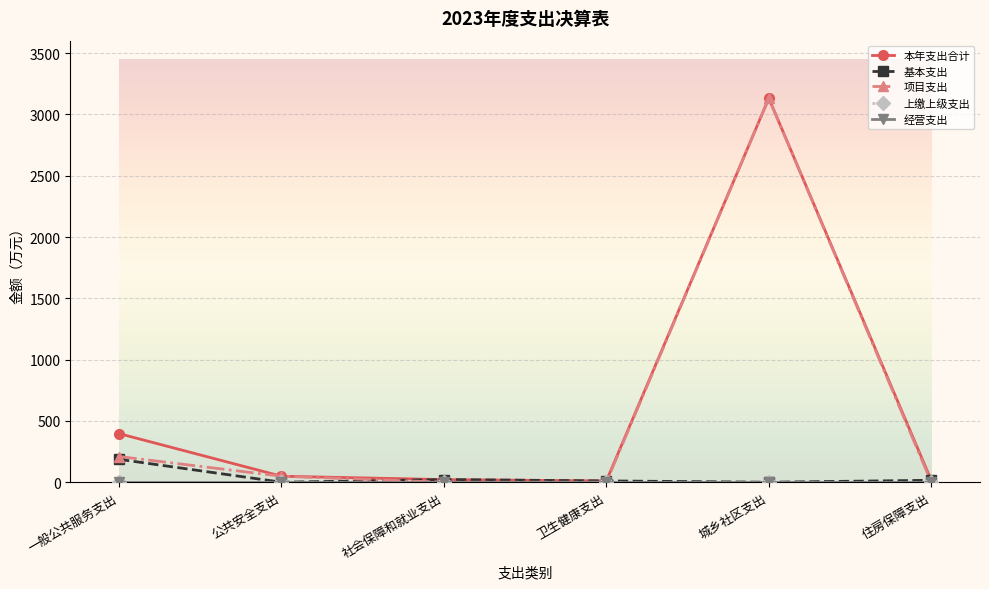

Does the chart have visible grid lines?

Yes